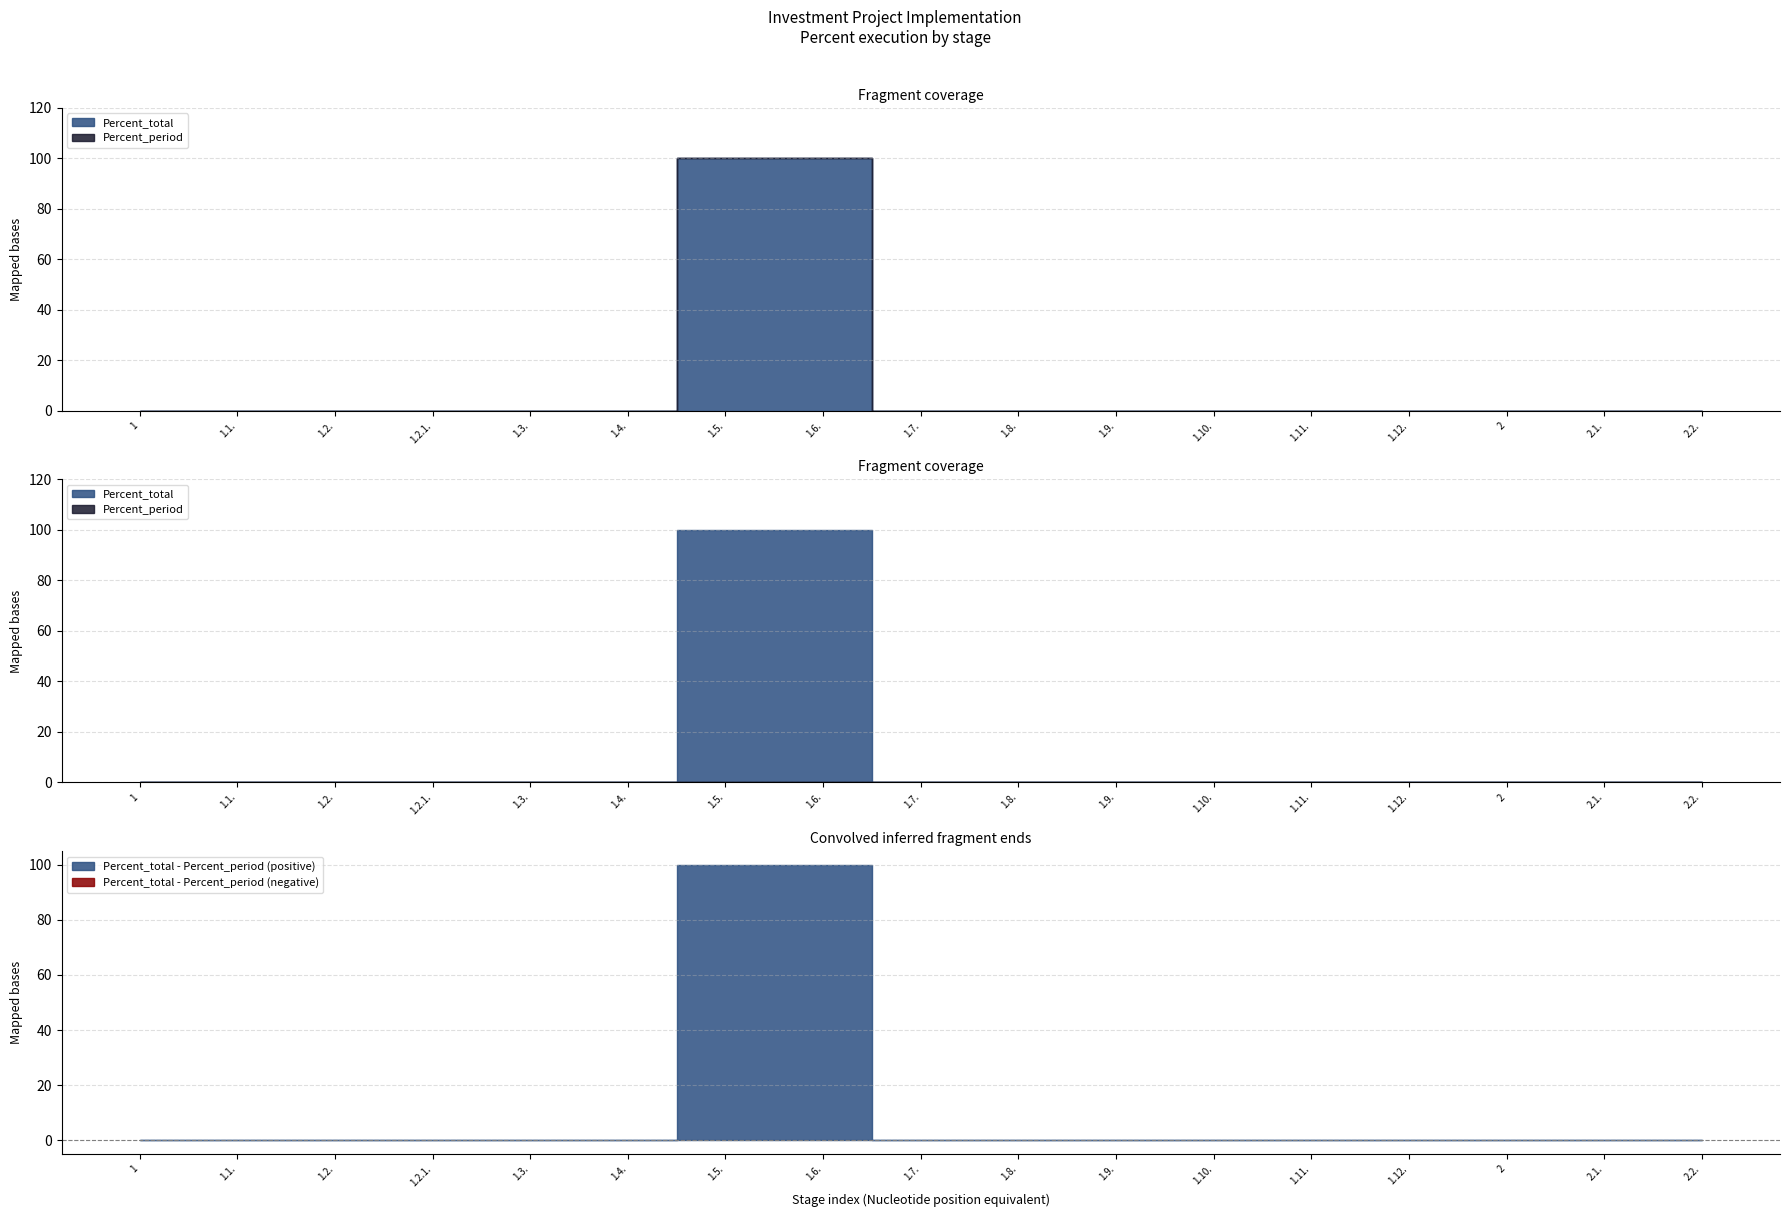

Does the chart display data point markers on the line(s)?

No